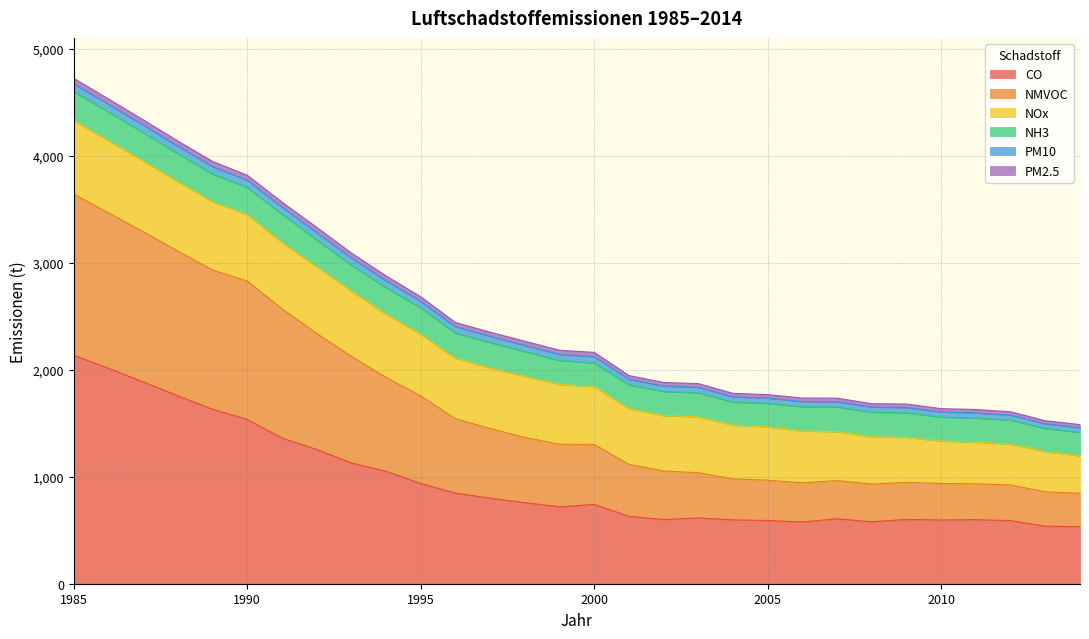

Reading right to left, extract all data points from this chart.

CO: 533	538	590	599	596	601	579	607	577	591	597	615	600	630	742	719	758	800	847	937	1051	1129	1255	1362	1536	1631	1757	1887	2014	2136
NMVOC: 313	321	333	335	341	346	353	357	366	377	383	423	454	486	560	585	610	651	695	820	878	997	1085	1209	1294	1302	1353	1404	1454	1506
NOx: 350	376	382	389	397	421	441	458	484	498	503	521	517	521	541	559	571	566	565	575	590	610	622	619	619	637	647	660	673	687
NH3: 219	216	224	225	223	230	230	229	227	220	214	225	226	222	220	224	231	238	237	246	248	243	253	265	255	260	263	266	269	272
PM10: 44	44	47	48	48	49	48	50	49	49	50	52	51	52	59	57	58	58	59	63	66	67	69	67	68	70	70	71	72	73
PM2.5: 29	29	32	33	32	33	32	34	33	33	33	35	34	35	41	39	39	39	39	42	45	46	48	46	47	48	49	49	50	51